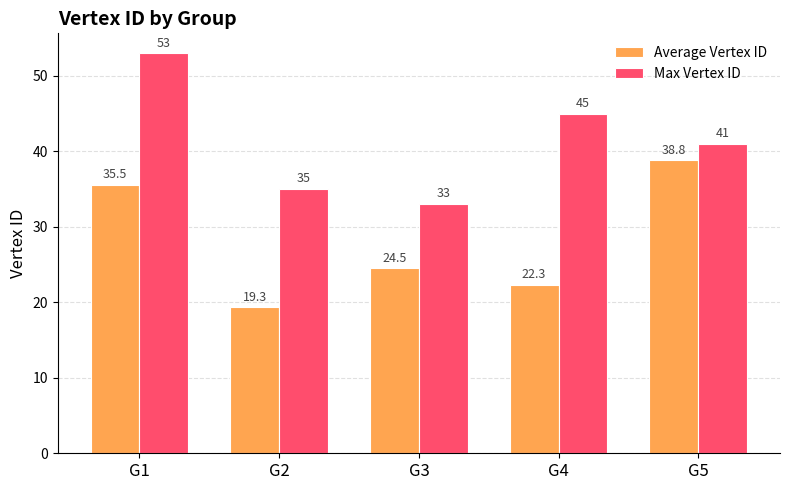

What is the value of the Max Vertex ID bar at the 1st from the left?

53.0